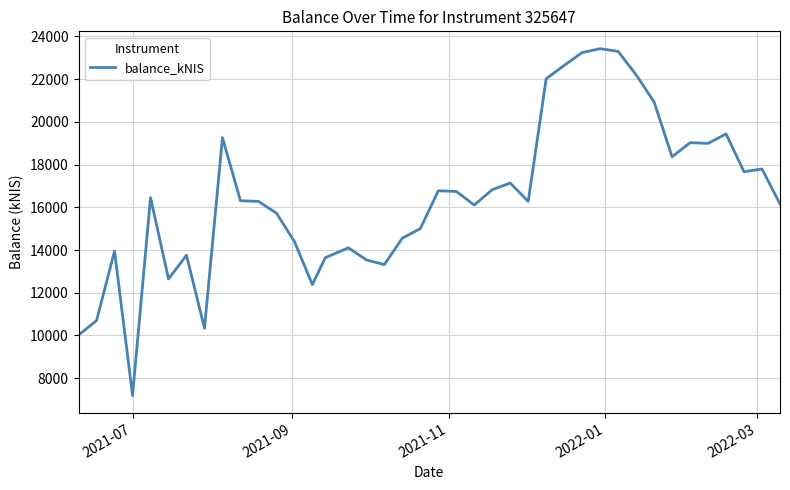

What is the difference between the maximum and minimum values?

16245.5